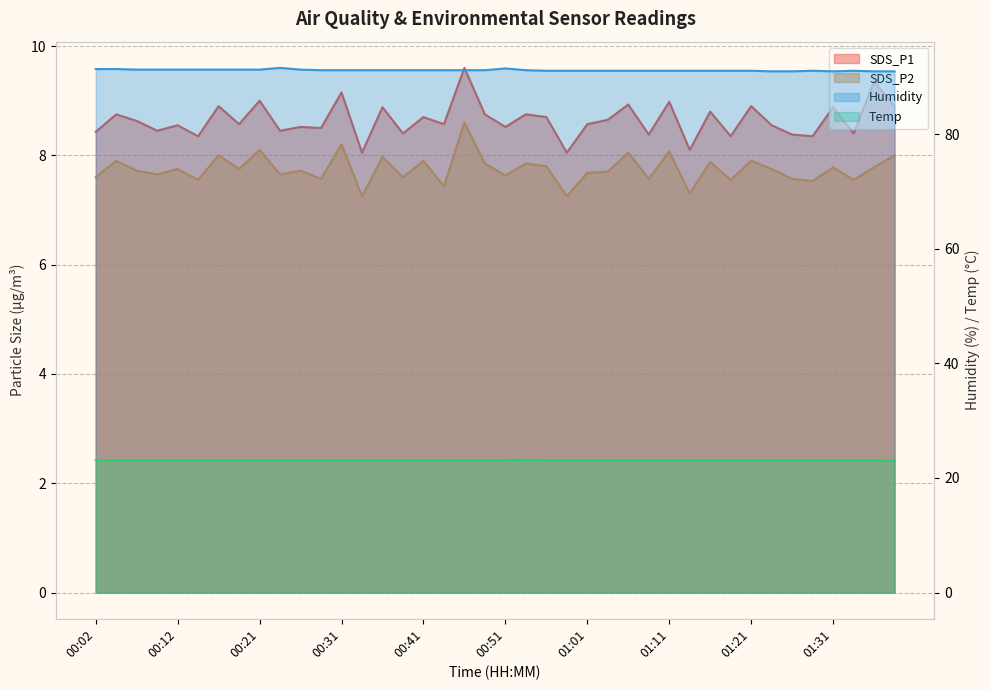

Is the value of SDS_P1 at 00:56 greater than the value of SDS_P2 at 00:58?

Yes